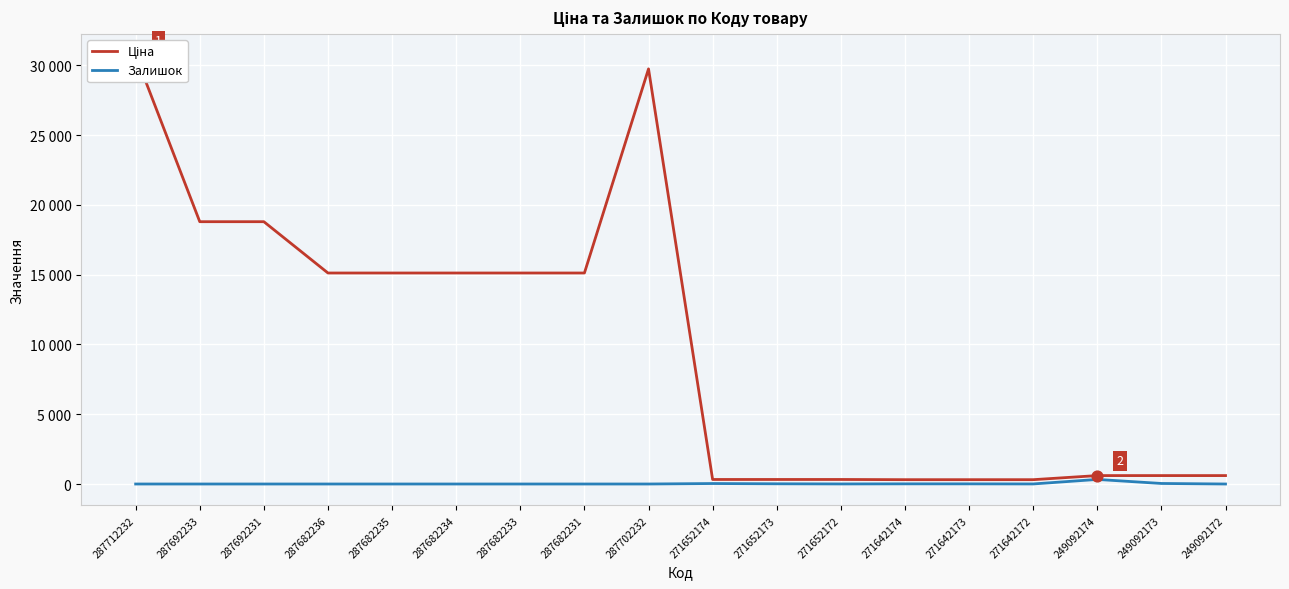

Is the value of Залишок at 271652173 greater than the value of Ціна at 271642173?

No